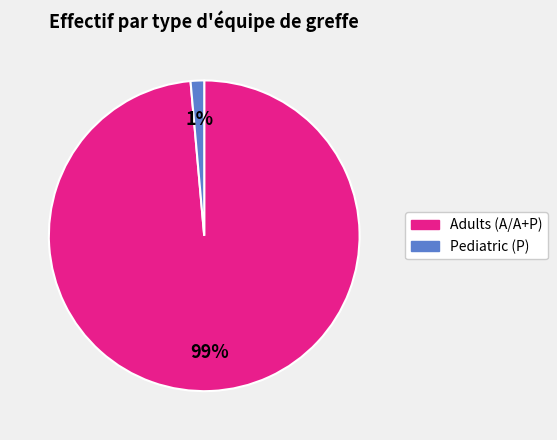

To the nearest percent, what is the average slice percentage?

50%